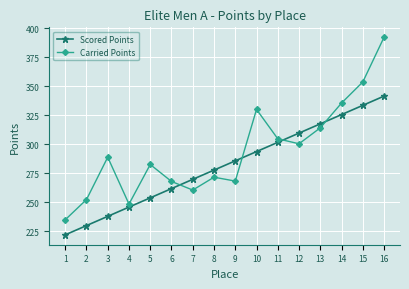

What is the average value of the Carried Points series?

294.1